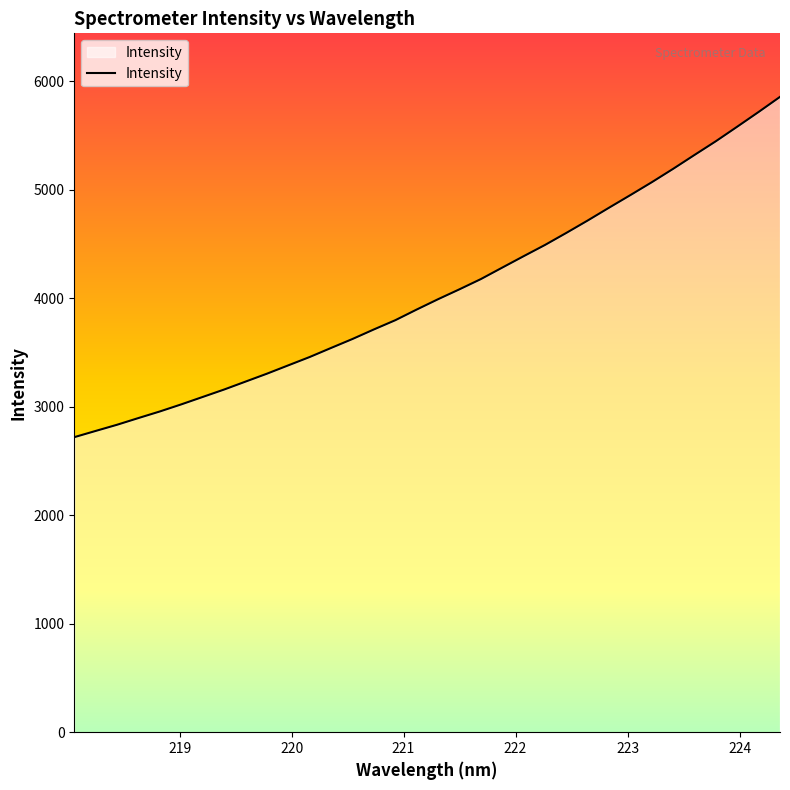

How many categories are shown in the chart?

34